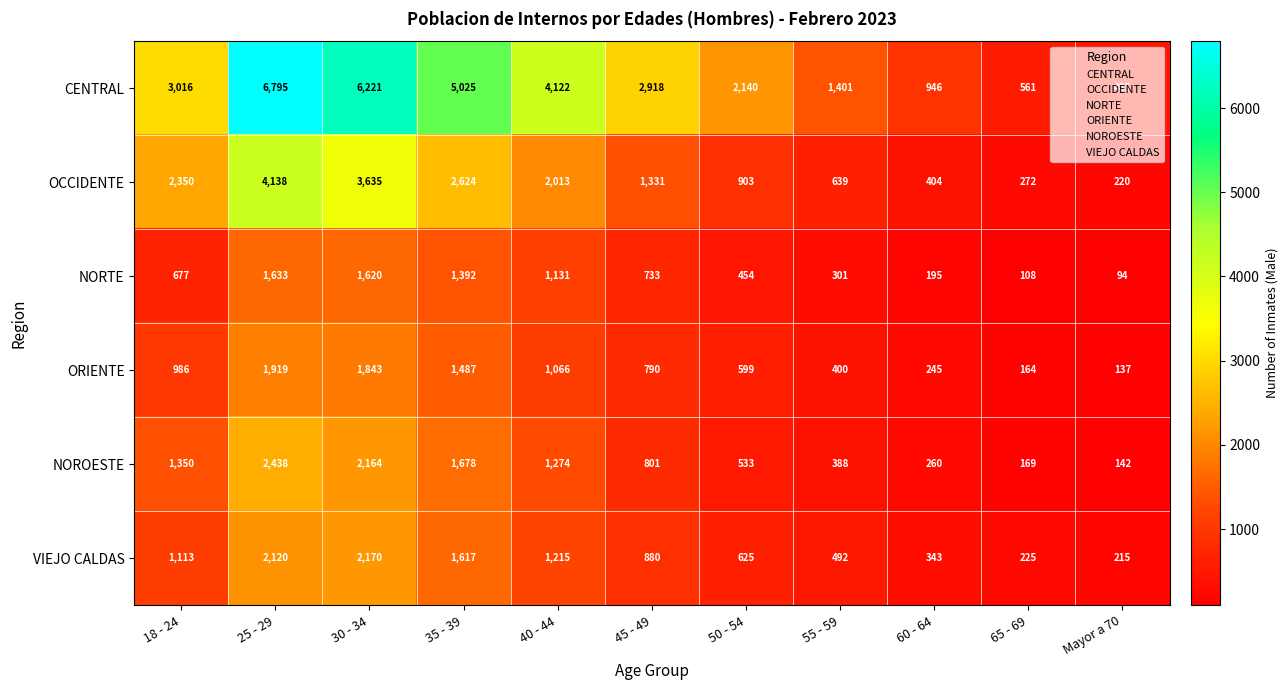

Which category has the highest value in the NORTE series?

25 - 29